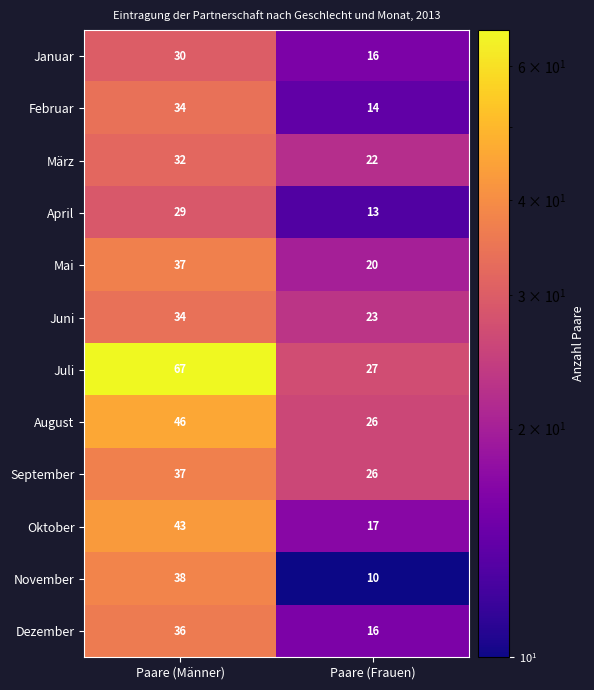

Which series has the largest range (max minus min)?

Juli